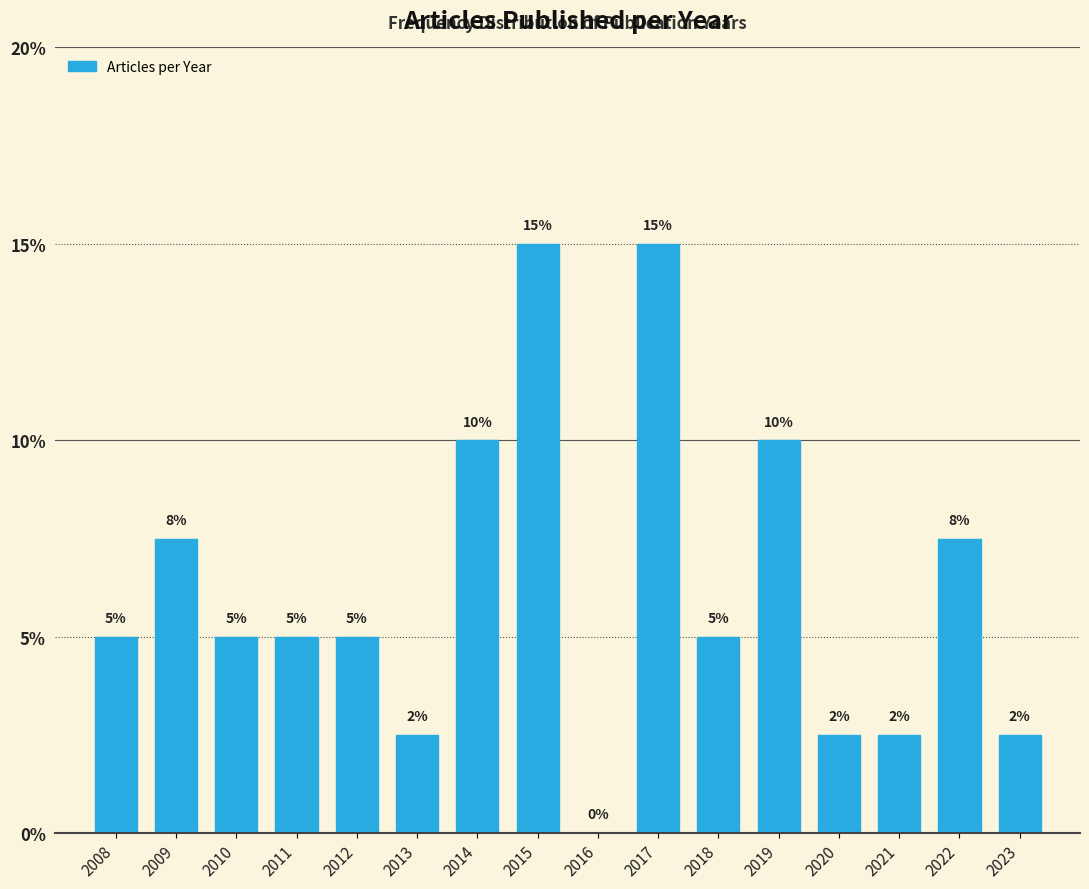

Read the value at 2014.

10.0